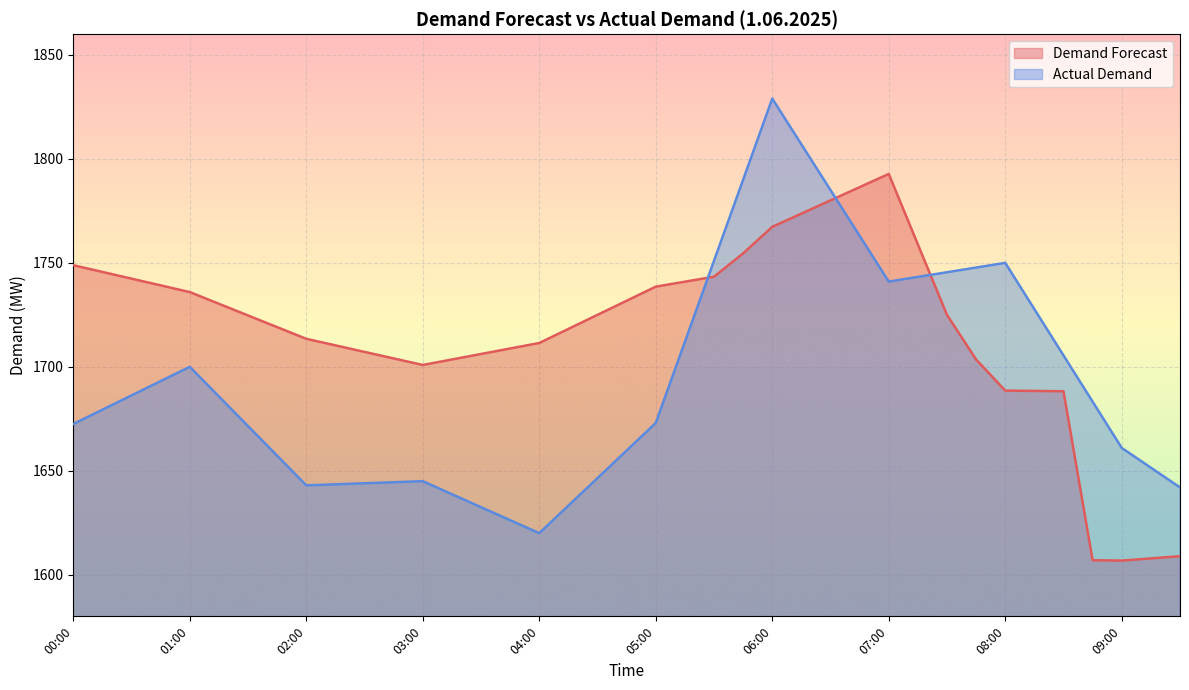

Is the value of Actual Demand at 08:00 greater than the value of Demand Forecast at 07:15?

No